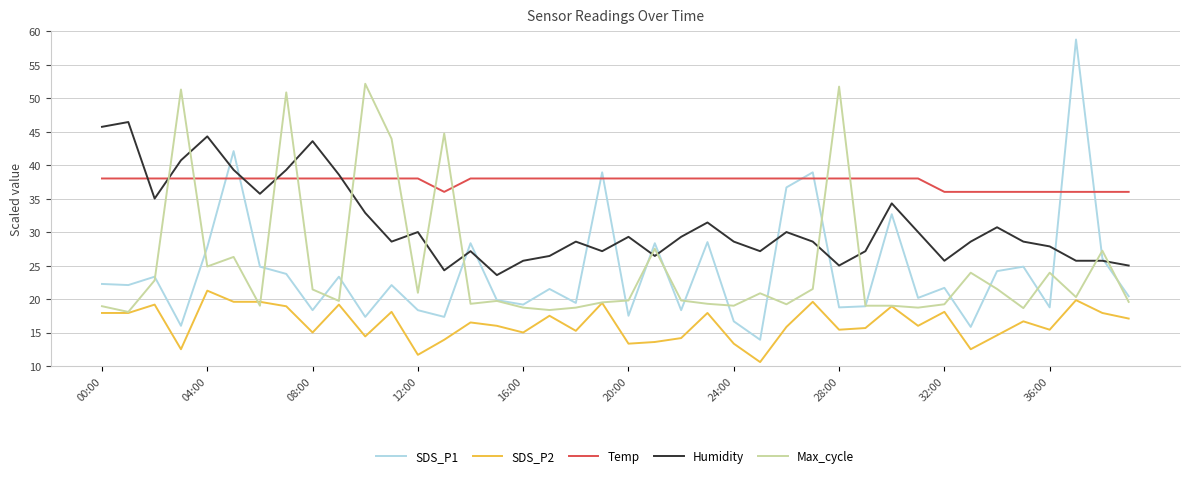

List the series in order of their peak value, highest first.

SDS_P1, Max_cycle, Humidity, Temp, SDS_P2